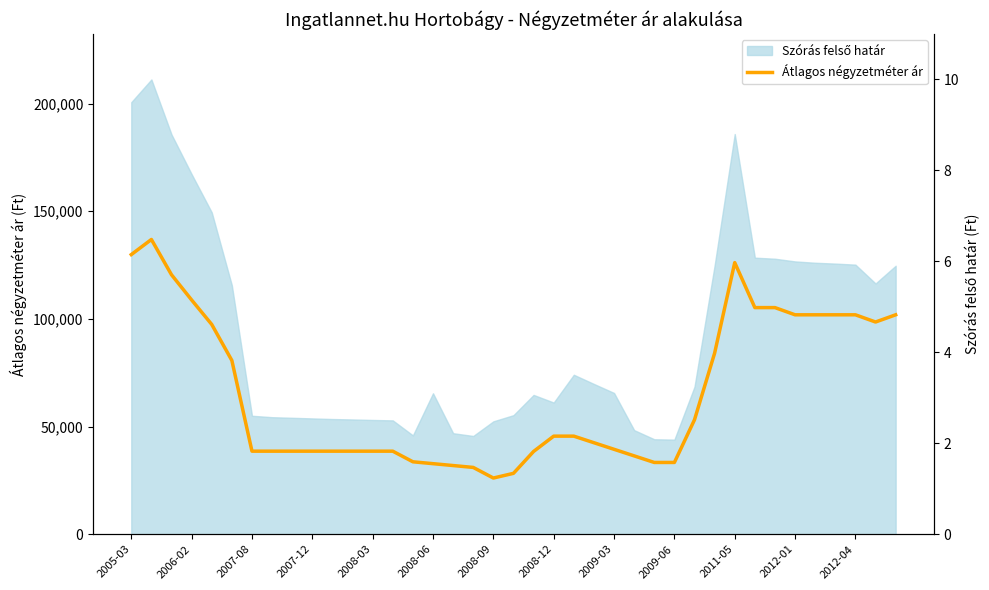

Which has a higher value, 23 or 35?

35